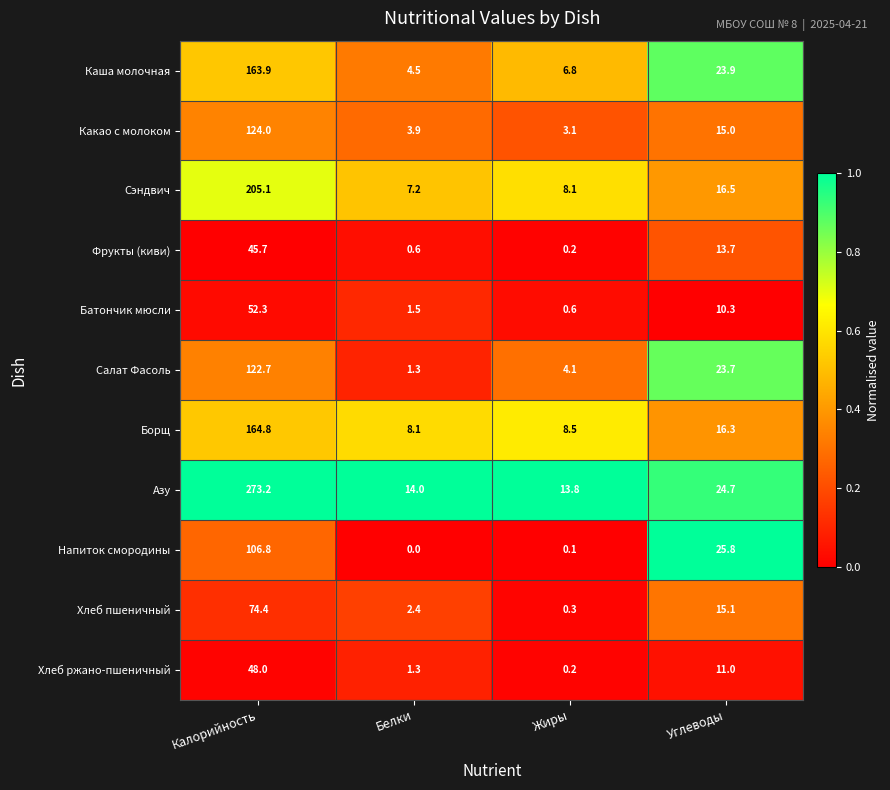

At which category does the chart reach its peak across all series?

Калорийность